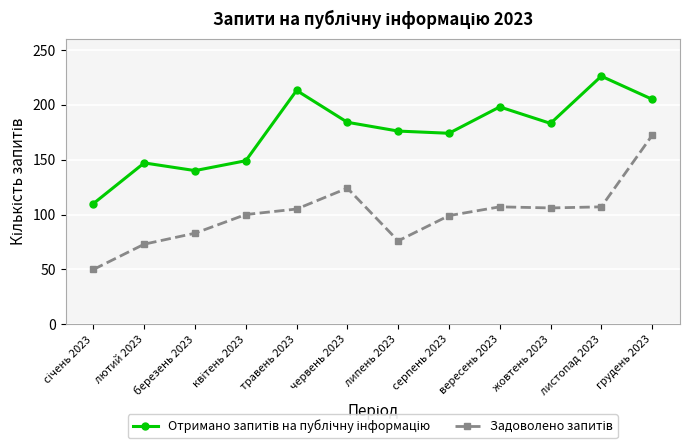

Is this an area chart (filled region under the line)?

No